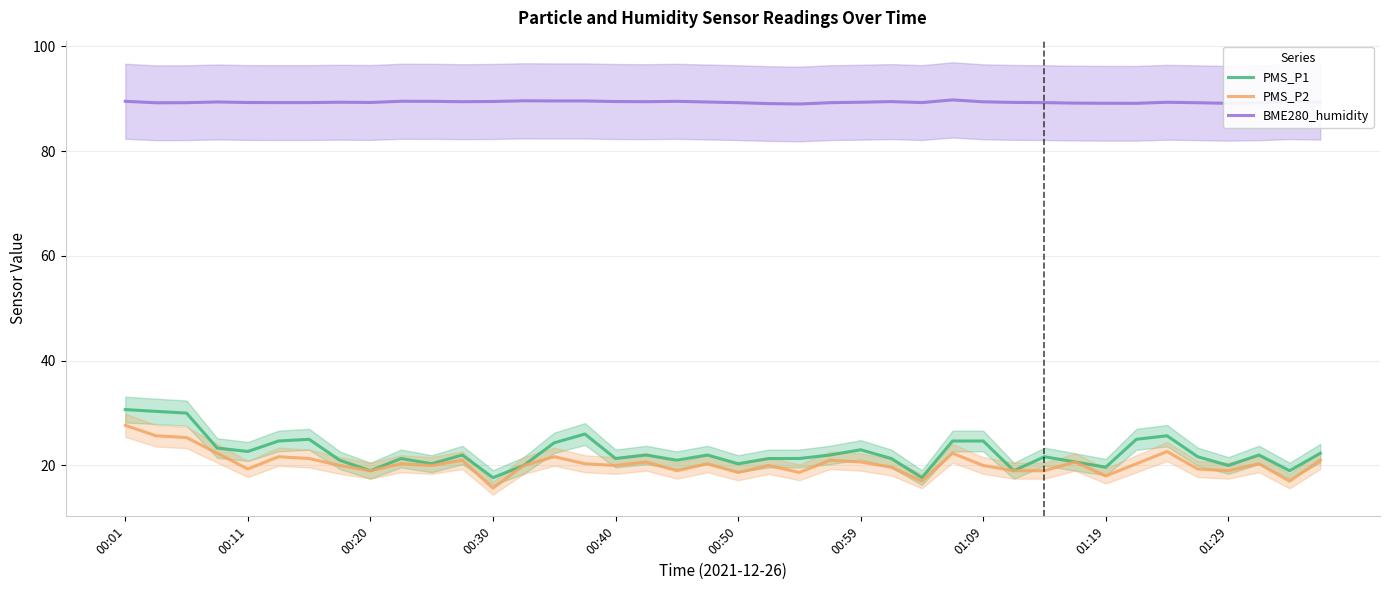

True or false: BME280_humidity and PMS_P2 cross at least once.

False